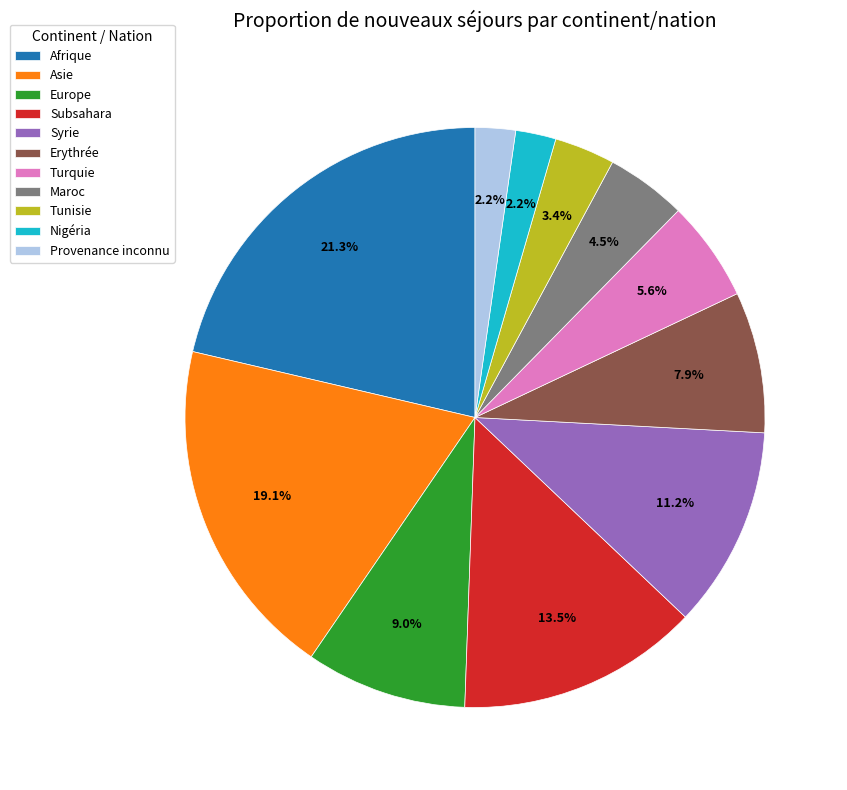

How many segments does this pie chart have?

11